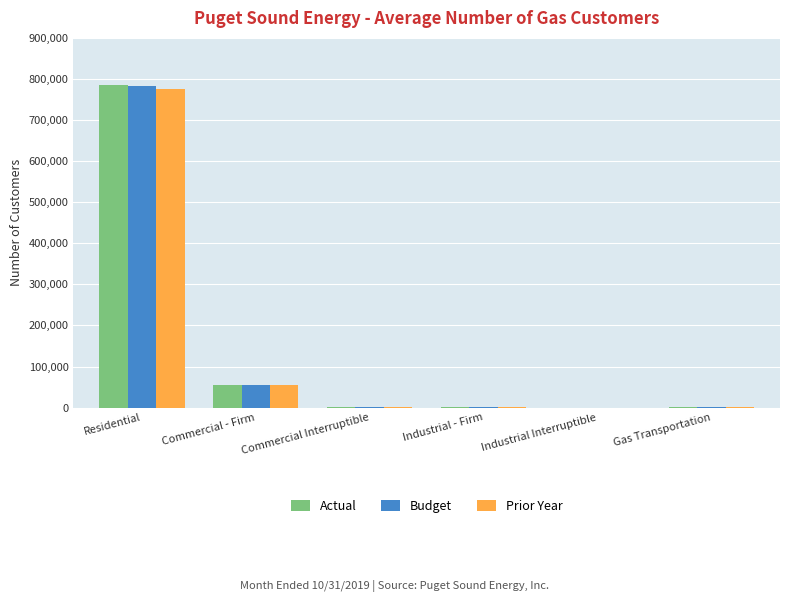

True or false: Actual has a value of 227 at Gas Transportation.

True